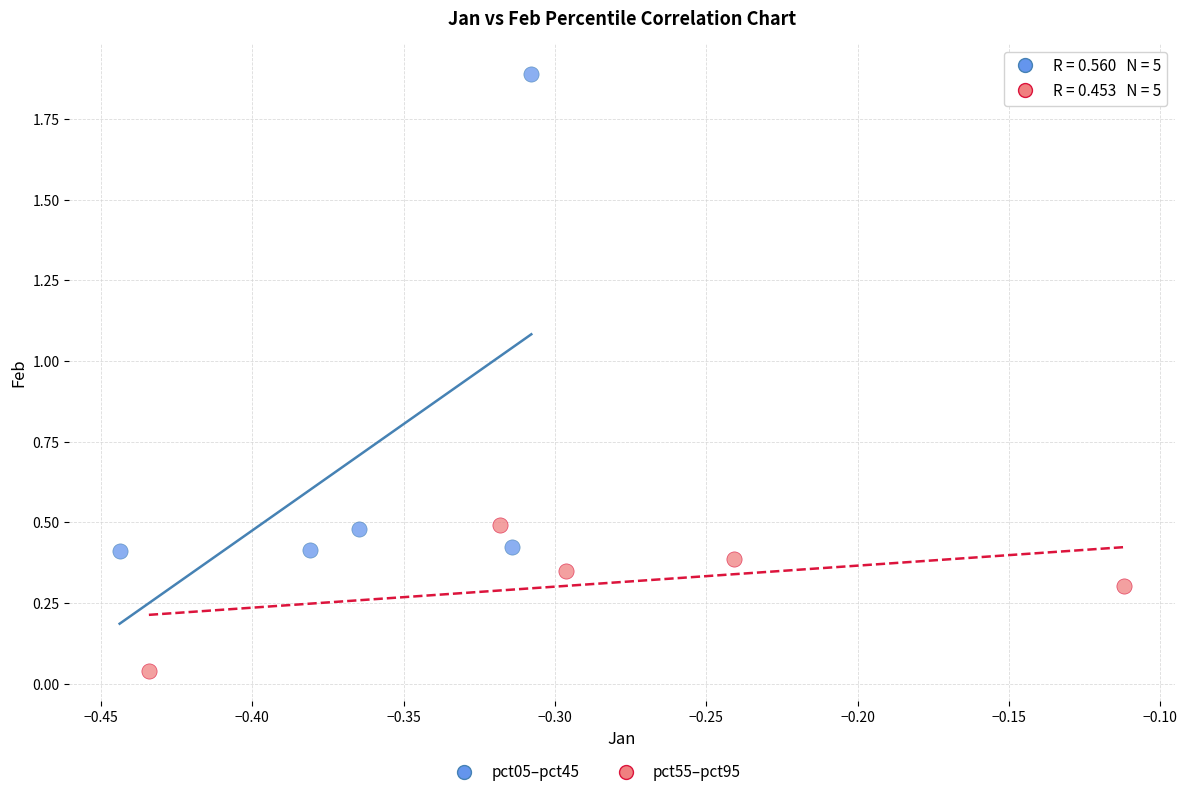

Which series has the widest spread of Y values?

pct05–pct45